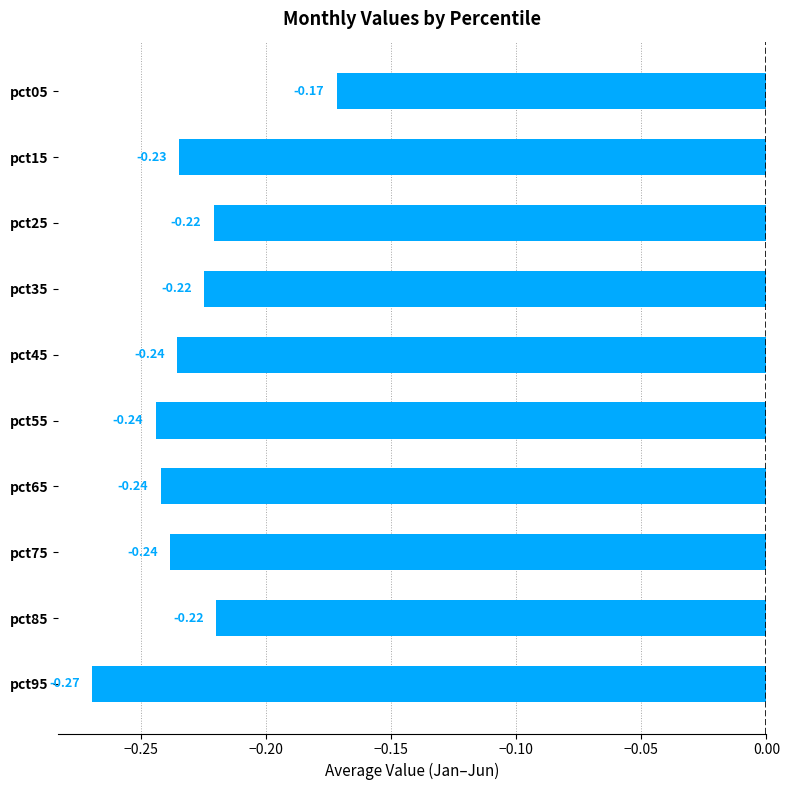

Does the chart contain any negative values?

Yes